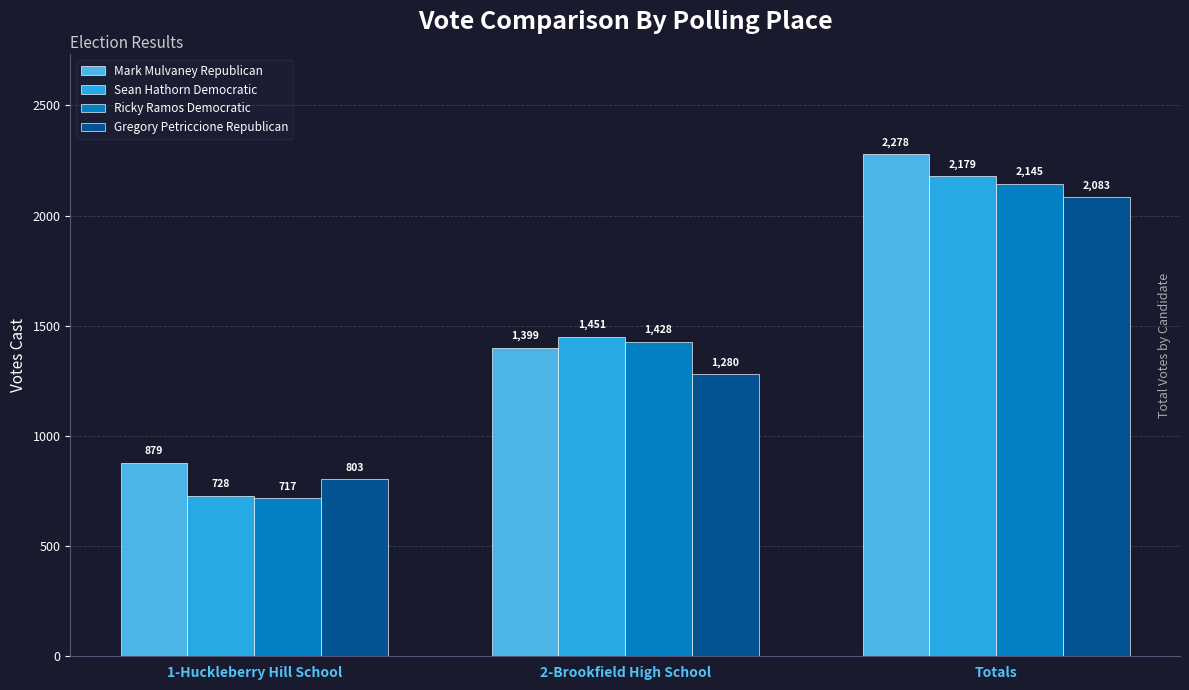

Rank the categories by Gregory Petriccione Republican value from highest to lowest.

Totals, 2-Brookfield High School, 1-Huckleberry Hill School